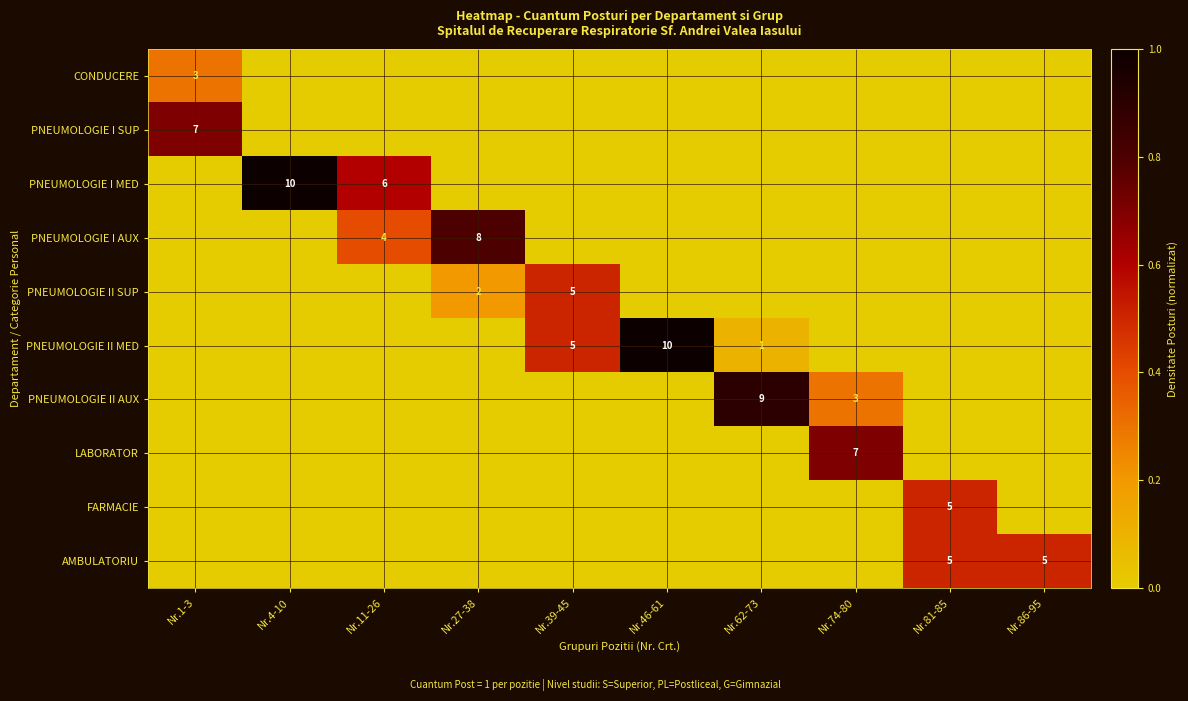

The PNEUMOLOGIE II SUP series shows 3 at Nr.27-38. True or false?

False